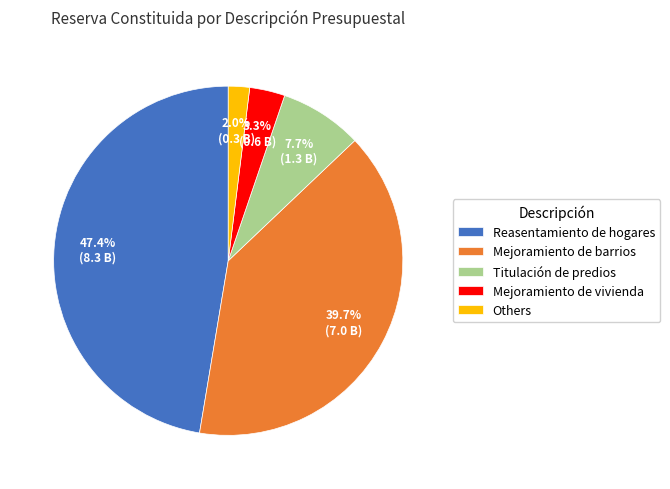

What percentage is NOT represented by Mejoramiento de barrios?

60.3%